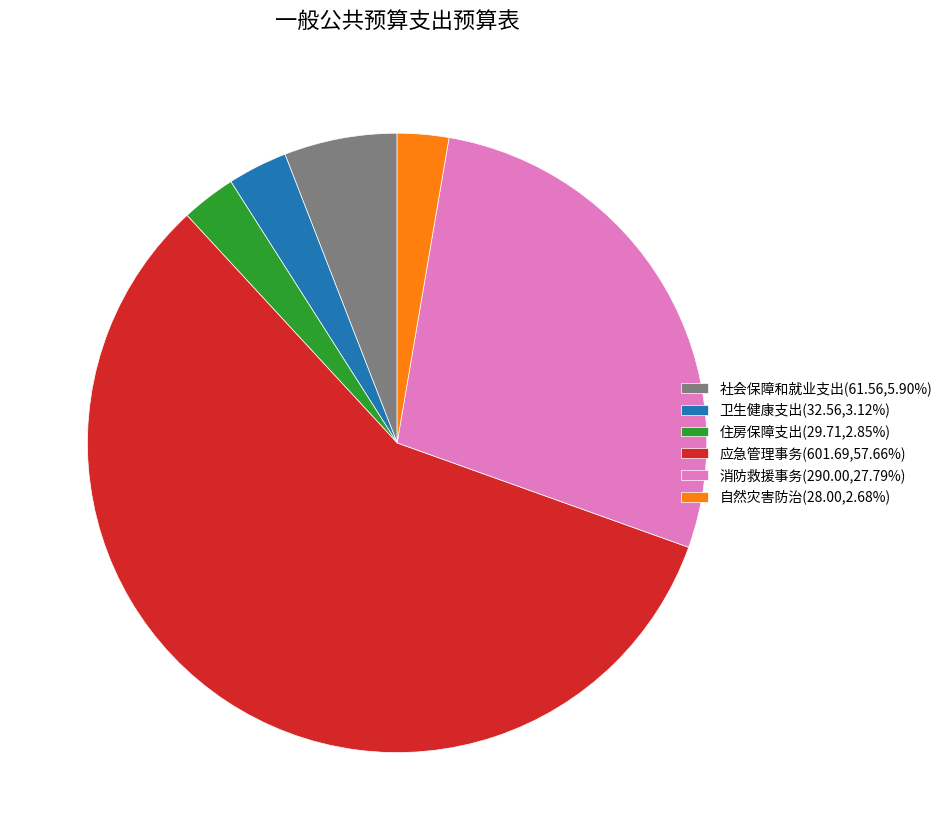

Does any single category account for the majority?

Yes